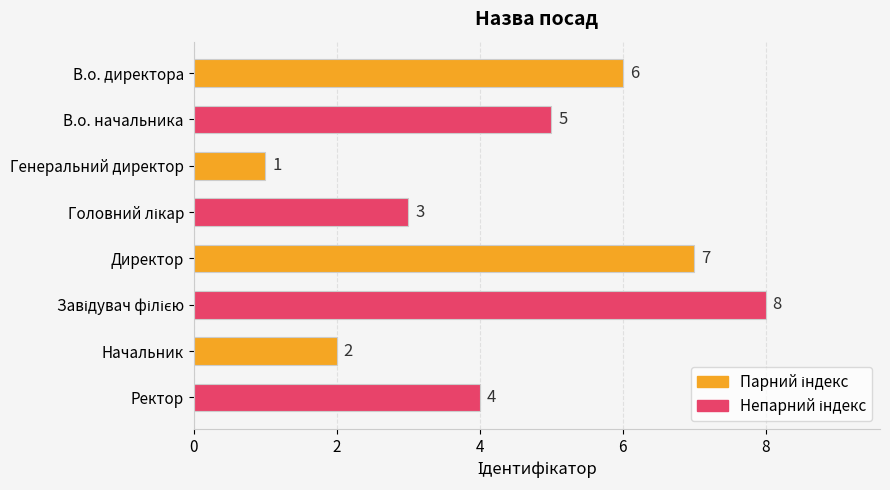

Count the number of categories in the chart.

8